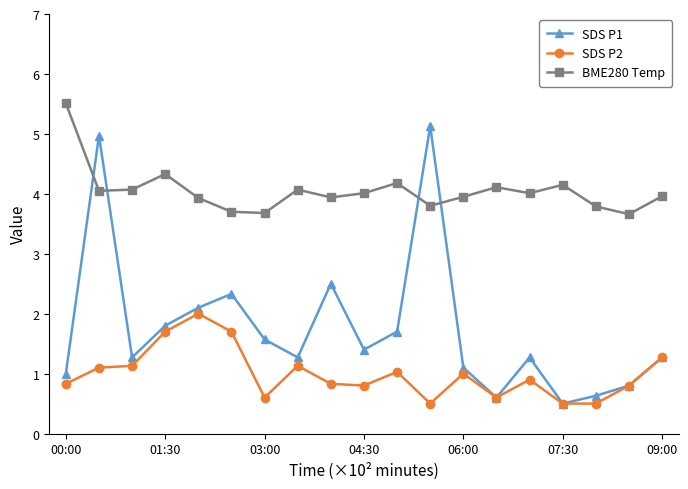

What is the sum of all SDS P1 values?

33.2